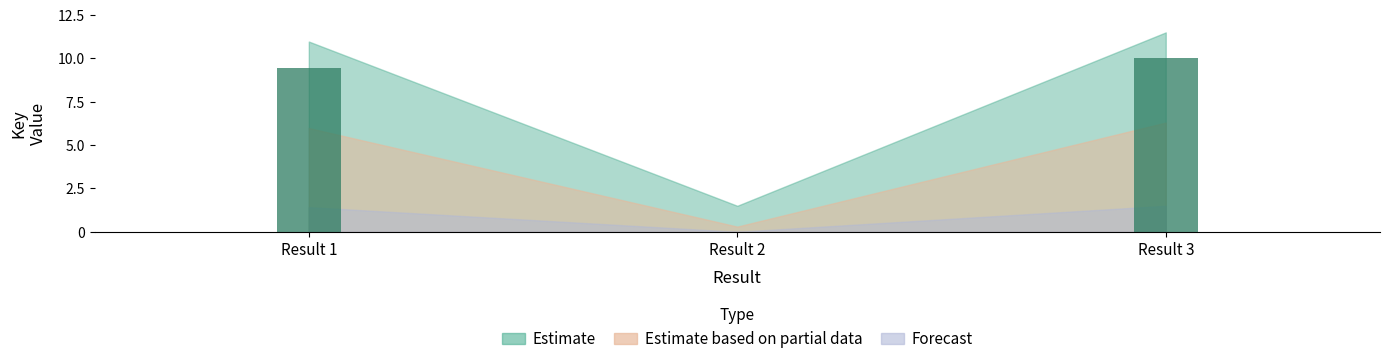

What is the maximum value shown in the chart?

10.0